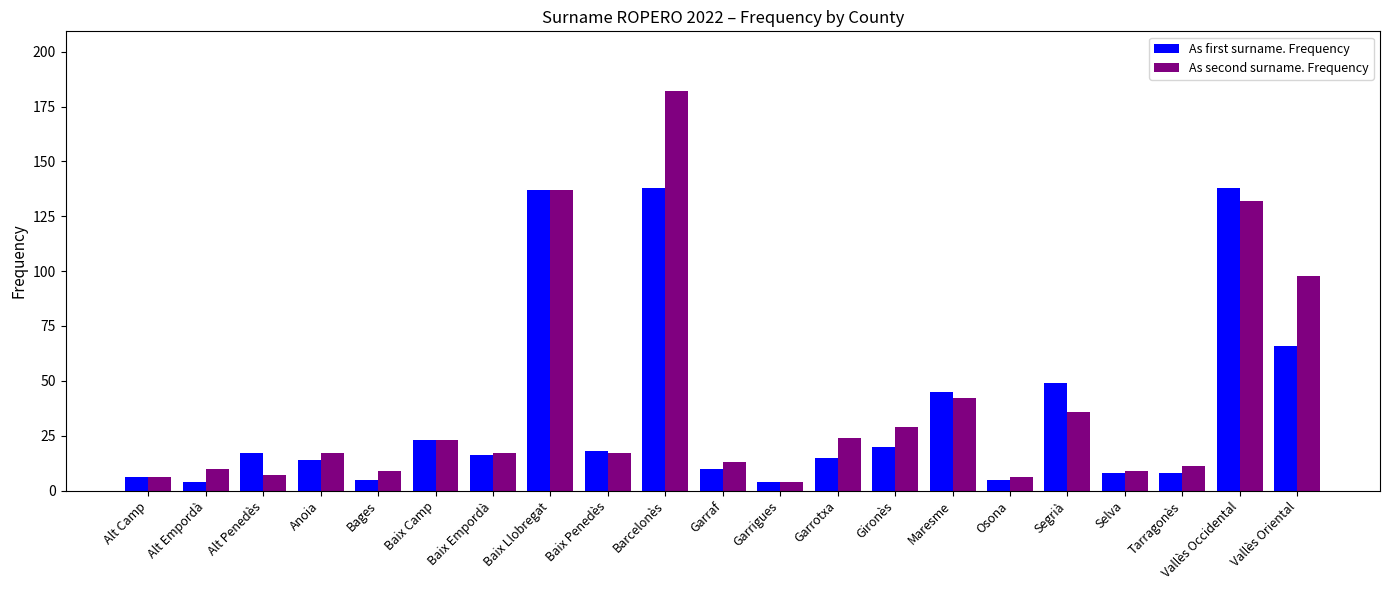

What is the spread (max minus min) of values at Segrià?

13